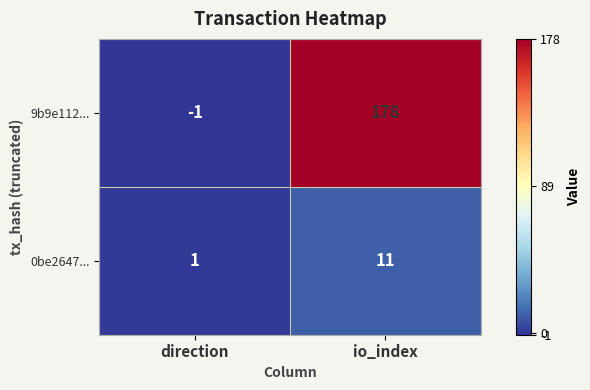

Reading left to right, extract all data points from this chart.

9b9e112...: -1	178
0be2647...: 1	11